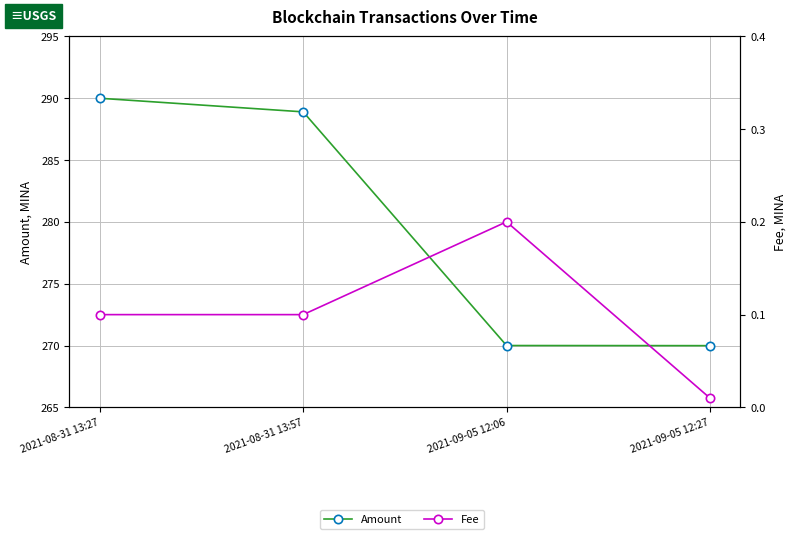

Where is Amount nearest to the value 279?

2021-09-05 12:06